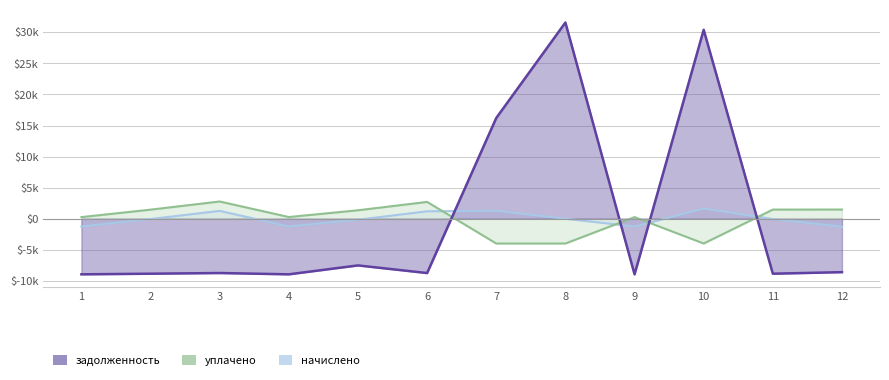

After their last crossing, which series has the higher values: уплачено or задолженность?

уплачено